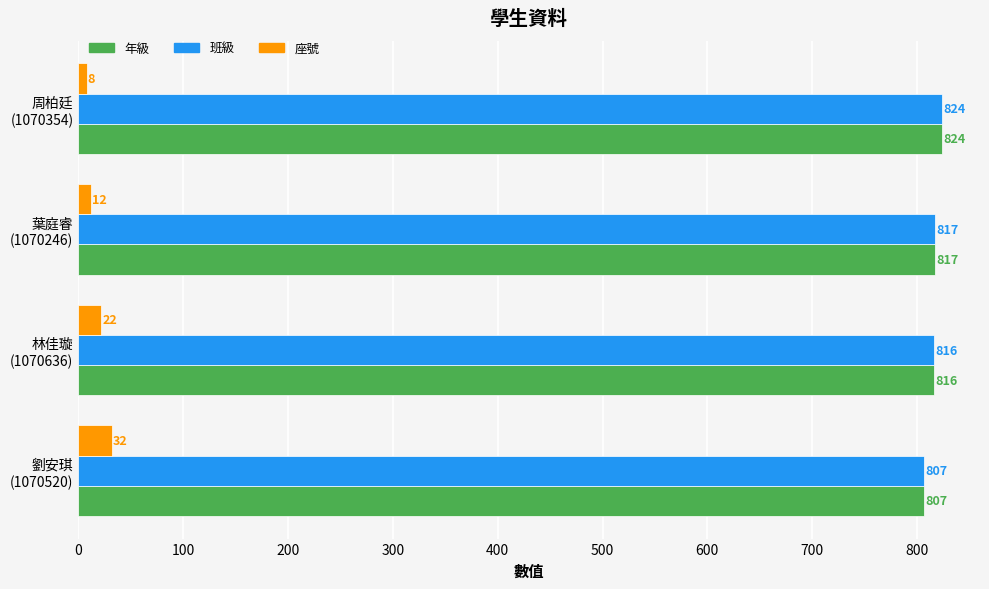

What is the minimum value shown in the chart?

8